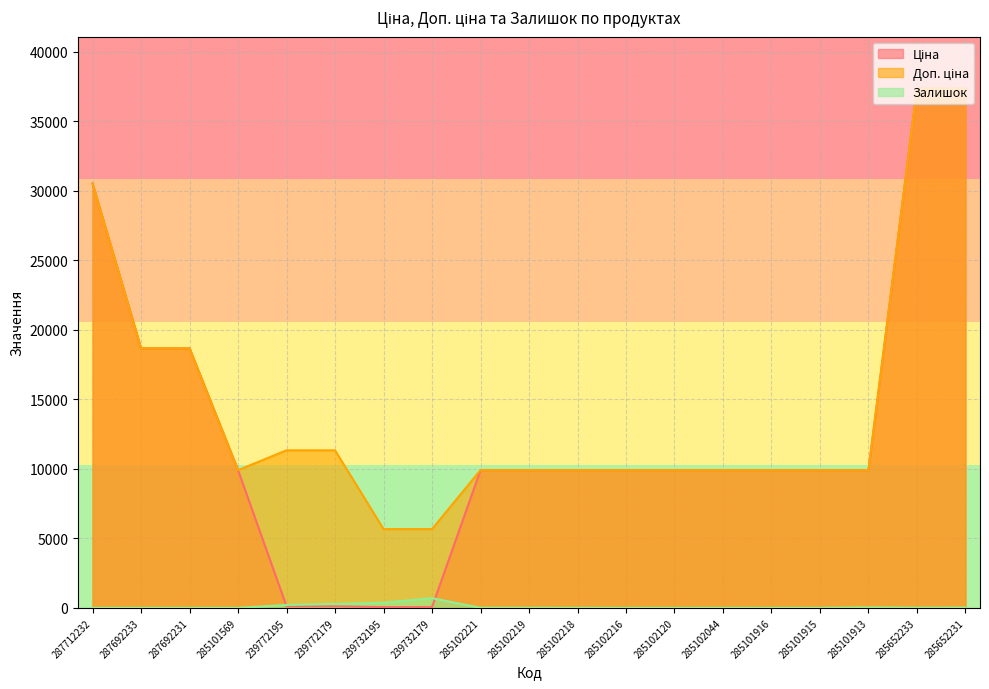

True or false: Залишок and Доп. ціна cross at least once.

False